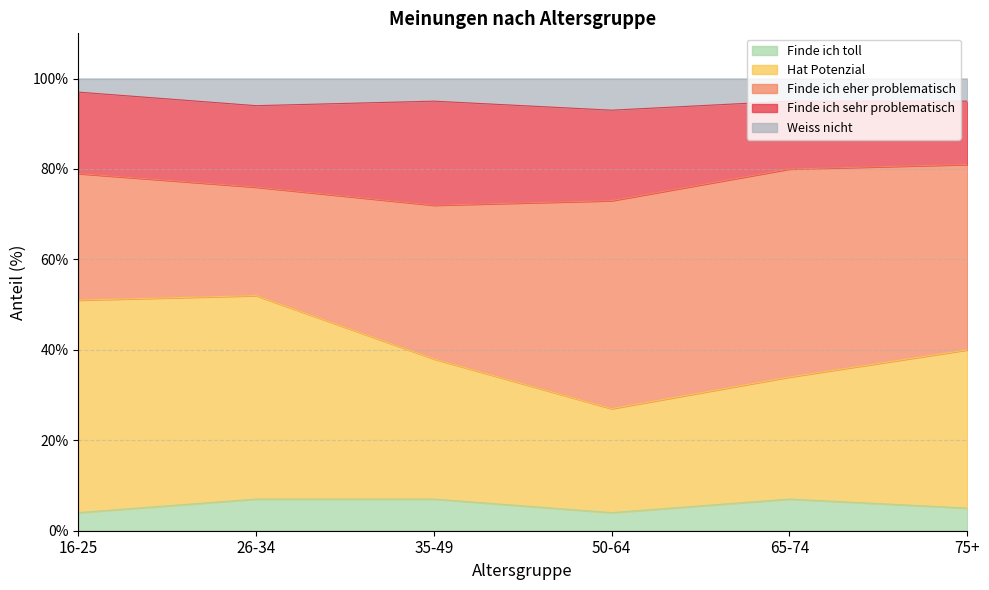

In Finde ich toll, how many points are lower than both neighbors (excluding endpoints)?

1